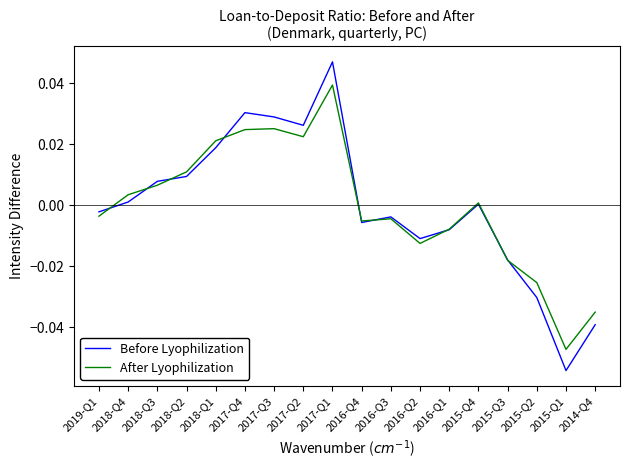

How many lines are shown in the chart?

2